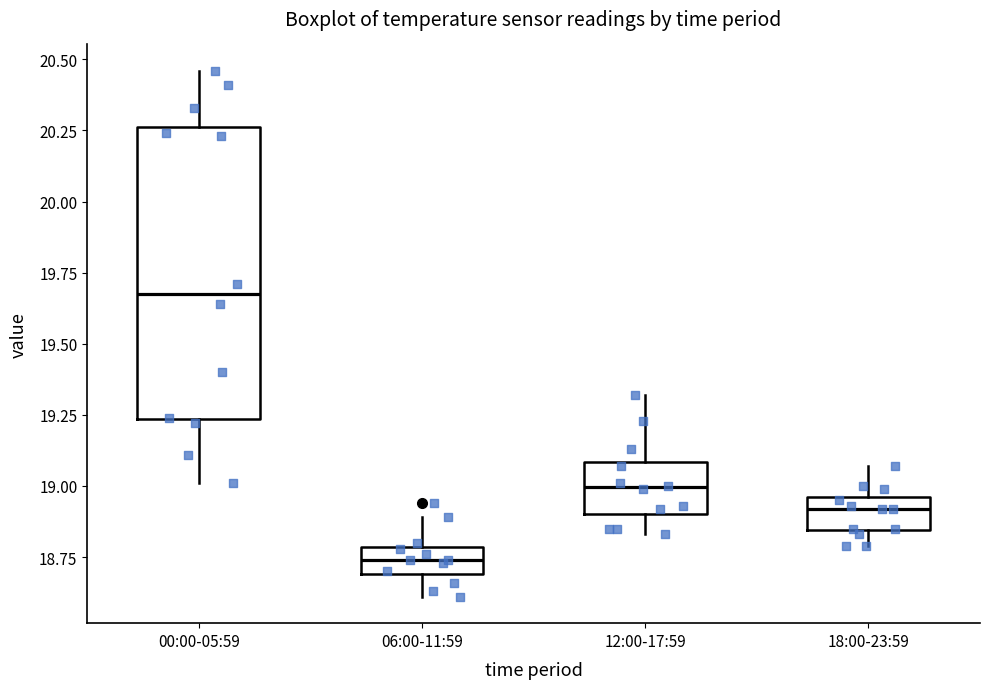

Reading left to right, read every box against the y-axis: the position of its median line, the range the box covers, and the ends of its whiskers. The values are not printed on the chart, so give them approximately, as read against the axis.

00:00-05:59: median 19.70, box 19.25 to 20.25, whiskers 19.00 to 20.45
06:00-11:59: median 18.75, box 18.70 to 18.80, whiskers 18.60 to 18.90
12:00-17:59: median 19.00, box 18.90 to 19.10, whiskers 18.85 to 19.30
18:00-23:59: median 18.90, box 18.85 to 18.95, whiskers 18.80 to 19.05